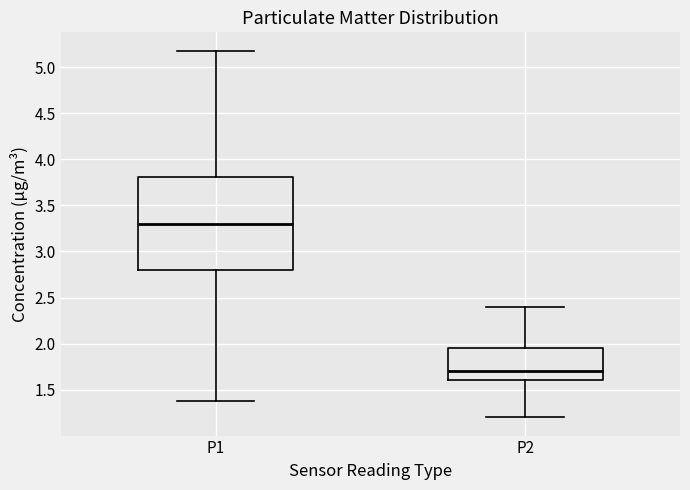

Which box's median line is the lowest?

P2